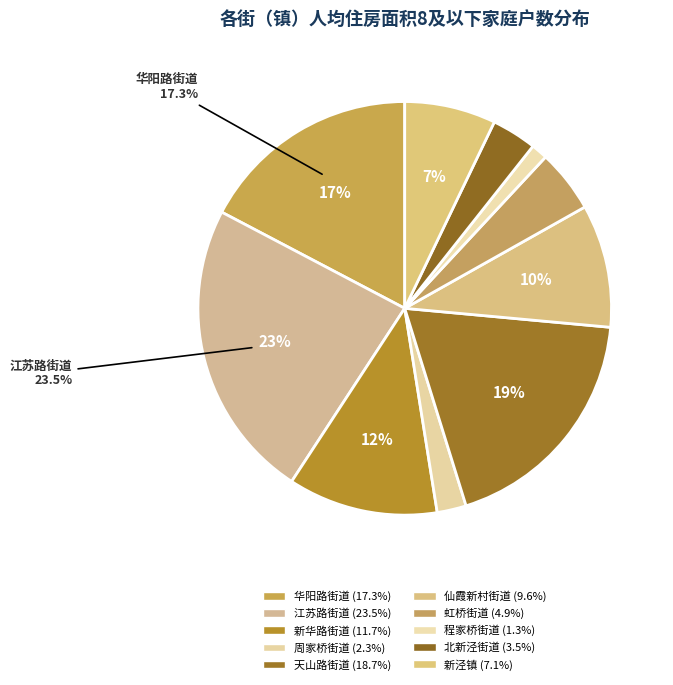

How many slices are in this pie chart?

10